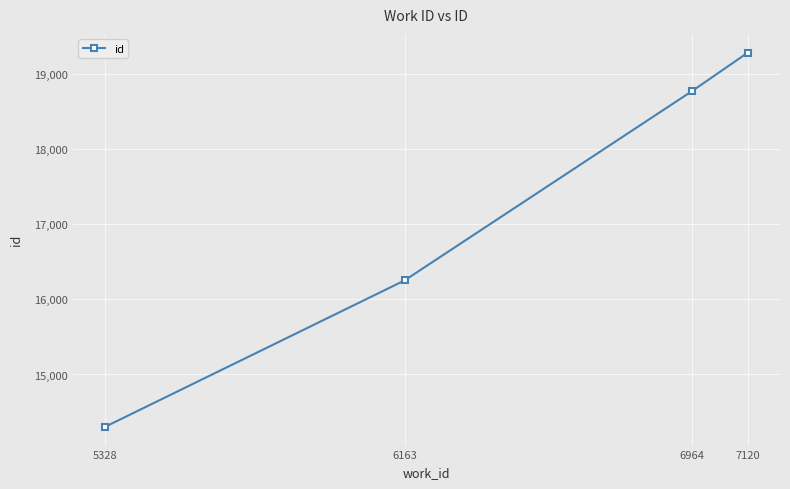

What is the value of the 1st point from the left?

14302